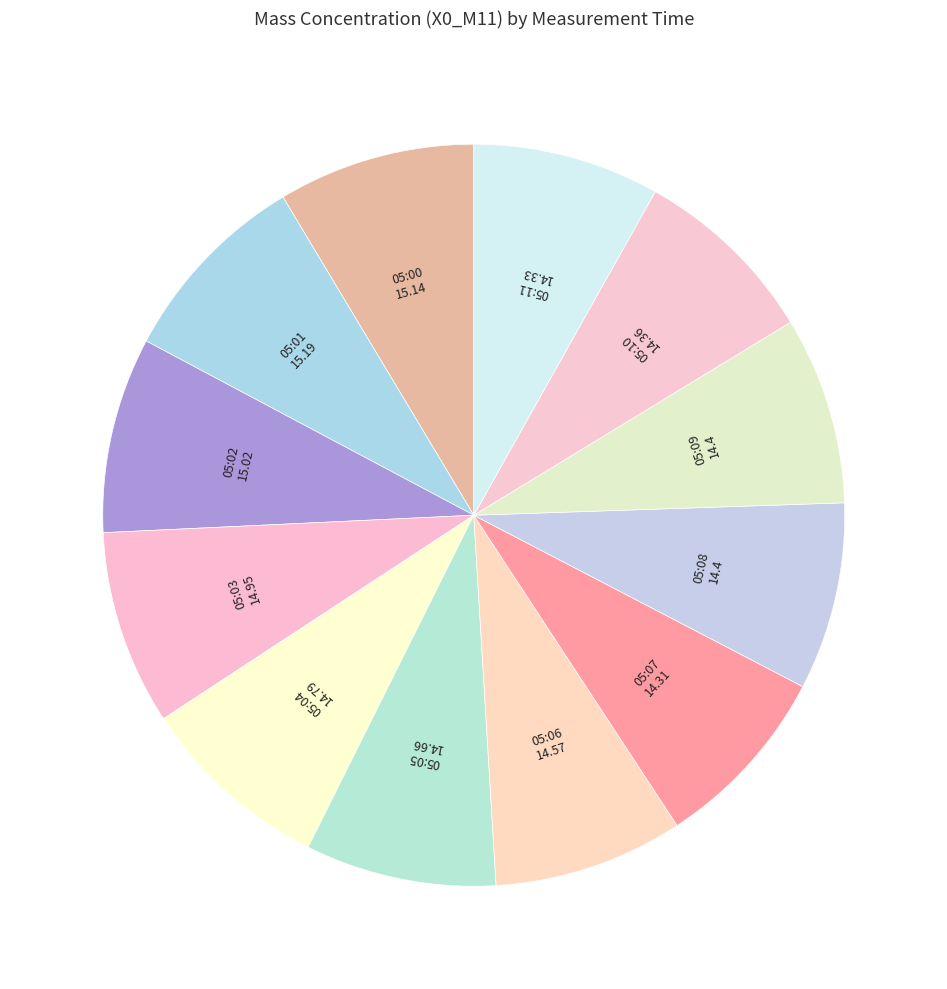

Count the number of slices in the pie.

12